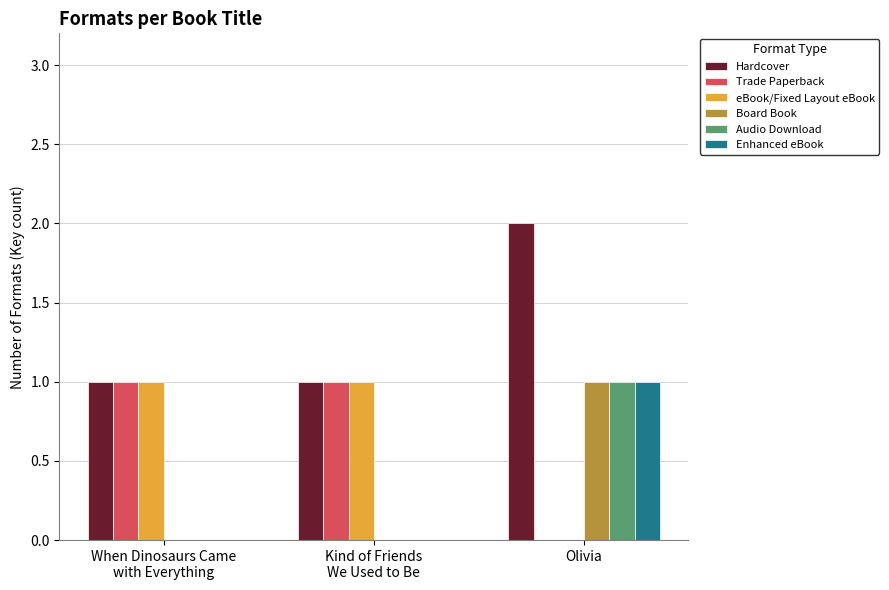

Count the Board Book values in the range 0 to 1.

3